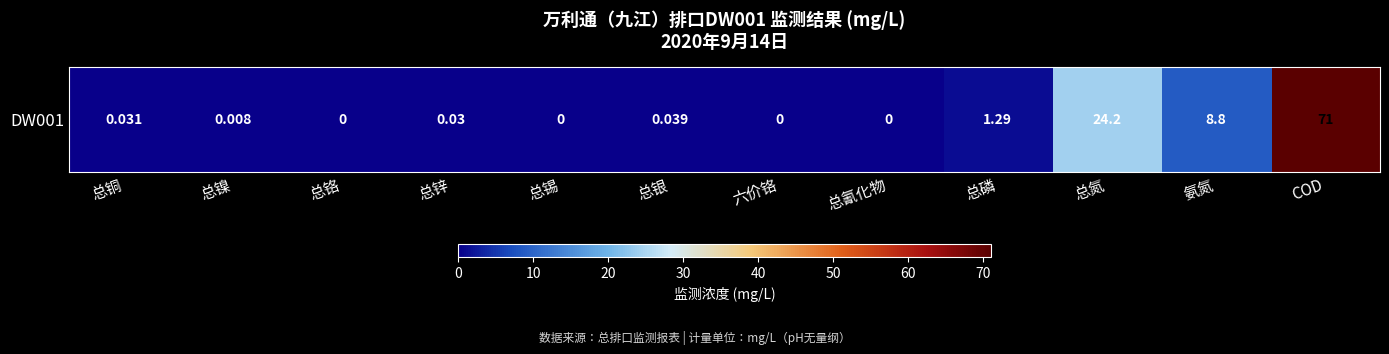

The value at 总氮 is 16.8. True or false?

False